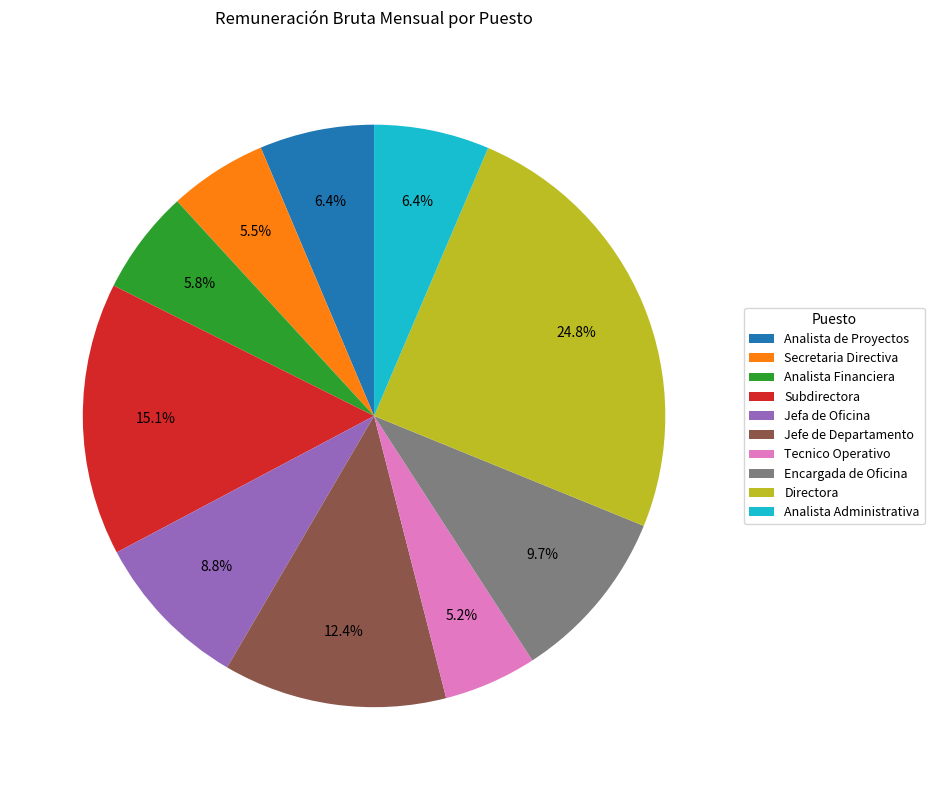

Is it true that Directora is 25% of the pie?

True